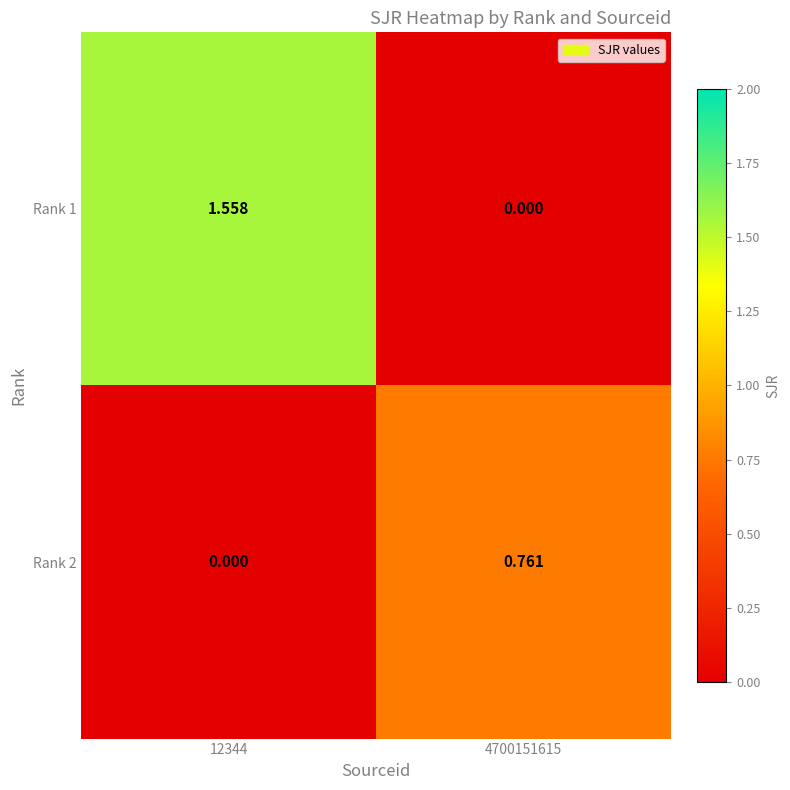

Rank the series by their maximum value, from highest to lowest.

Rank 1, Rank 2